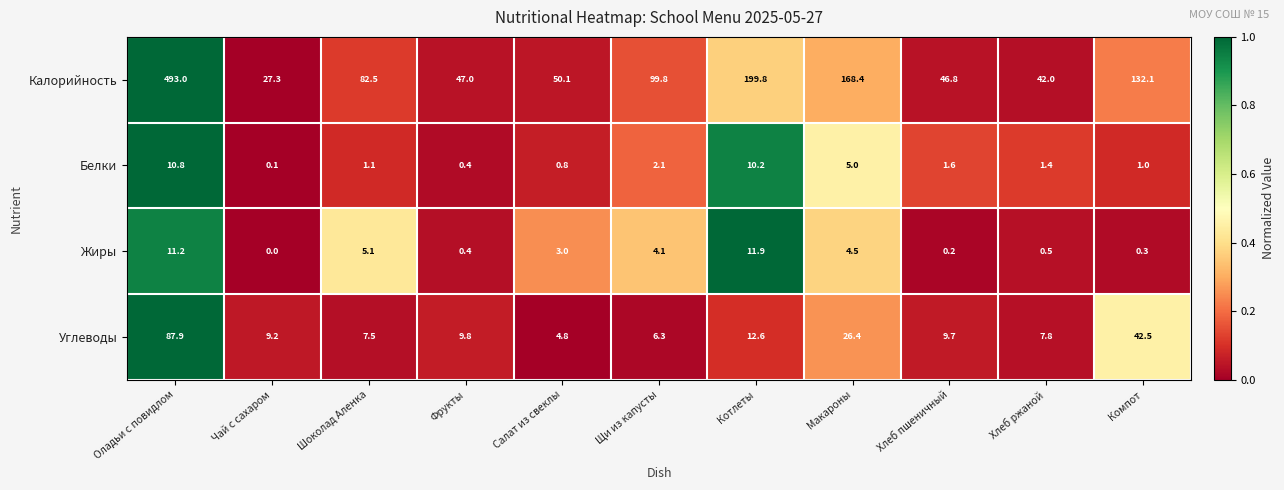

Which series has the largest total across all categories?

Калорийность